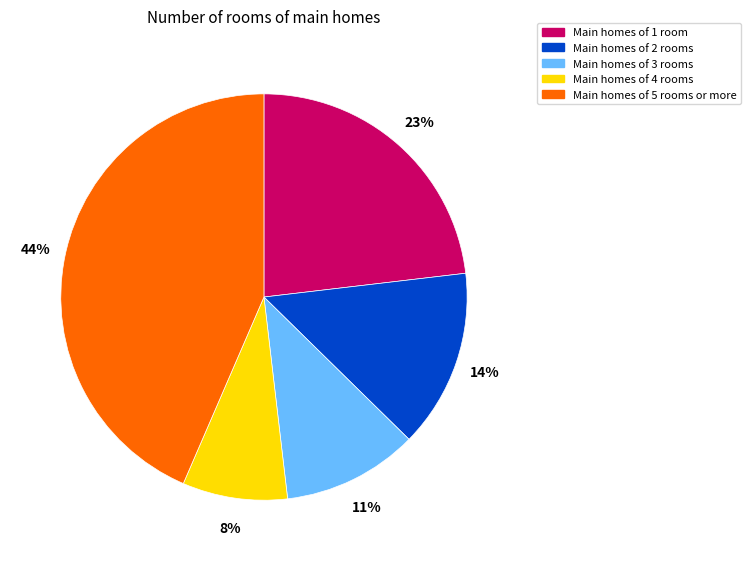

Which category has the biggest portion of the pie?

Main homes of 5 rooms or more